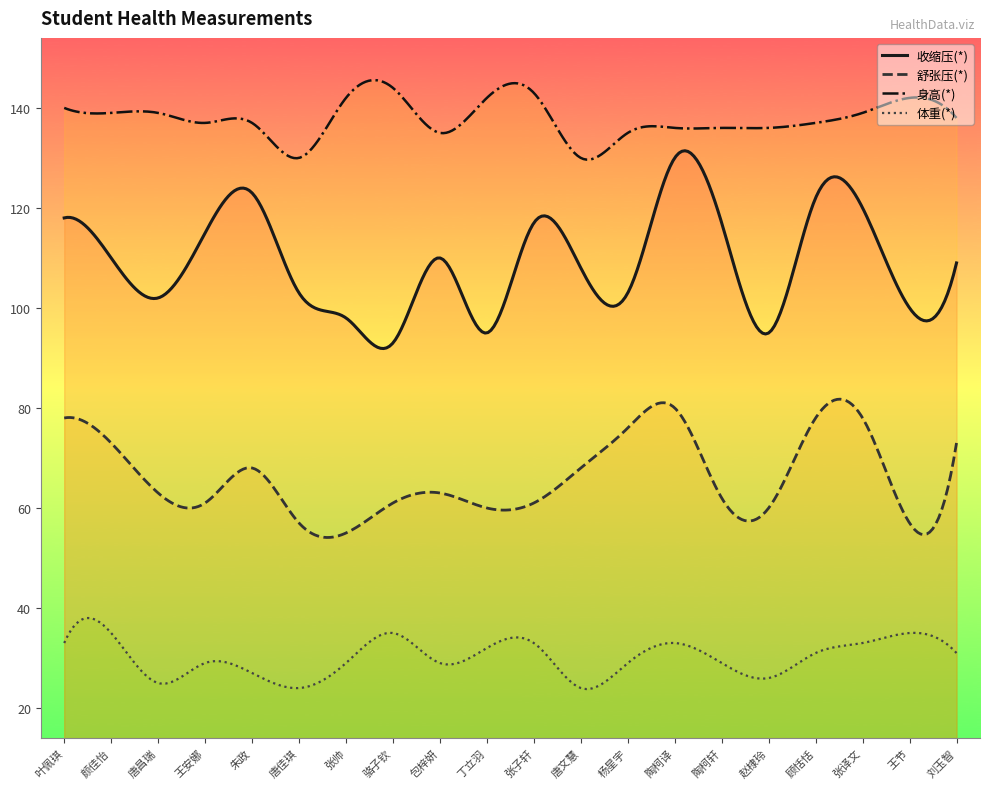

What is the sum of all 收缩压(*) values?

32711.7